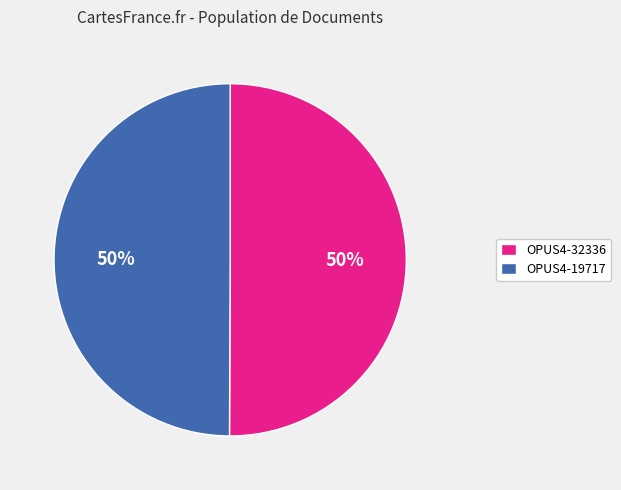

Approximately how many times larger is the value at OPUS4-19717 compared to OPUS4-32336?

1.0